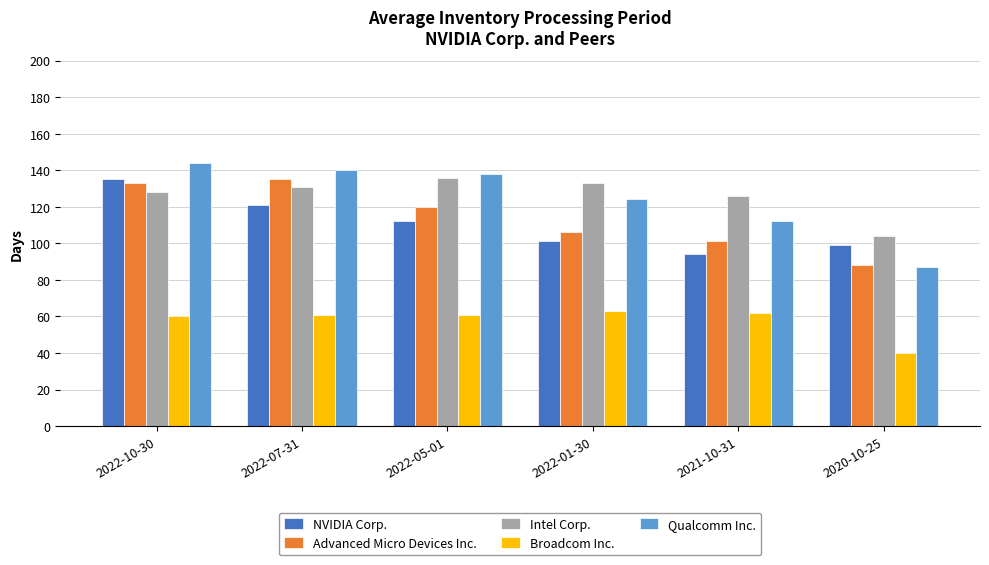

How many categories are shown in the chart?

6